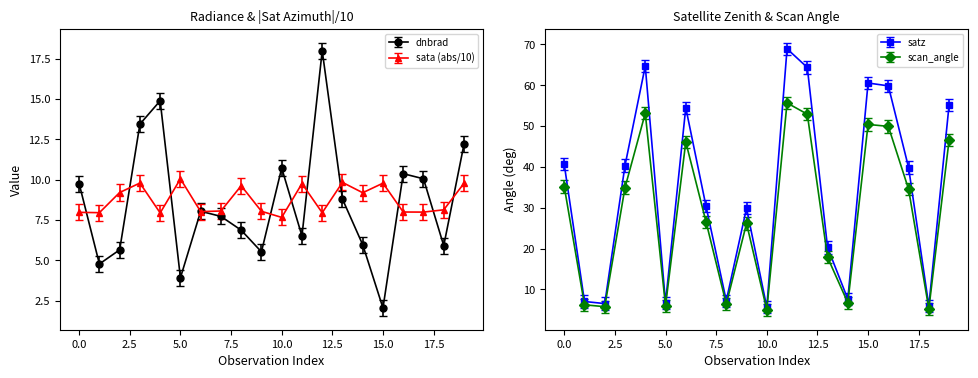

Is it true that satz equals 1.7 at 10.0?

False